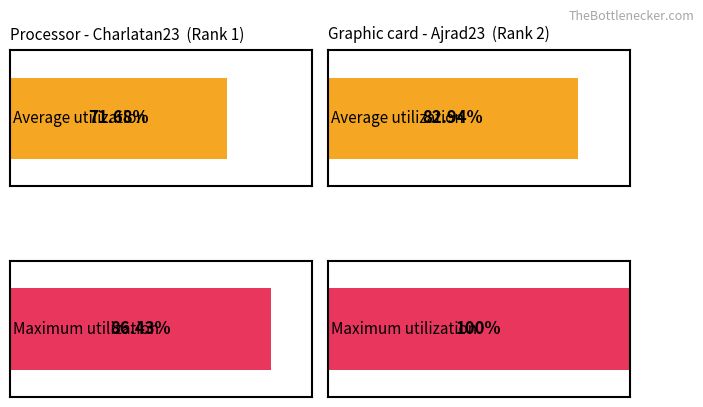

Between 0 and 1, which is larger?

1